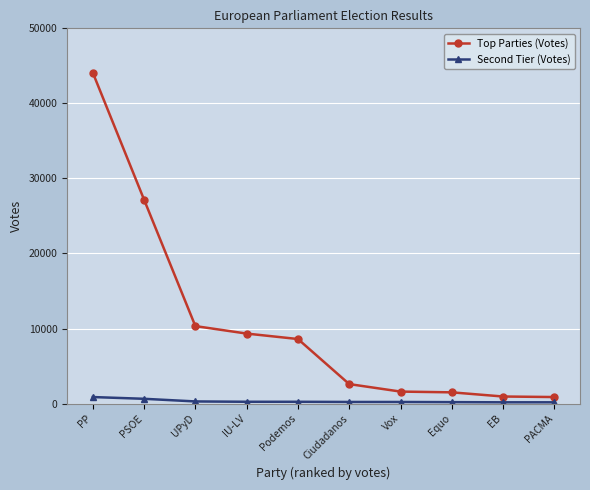

Does the chart display data point markers on the line(s)?

Yes